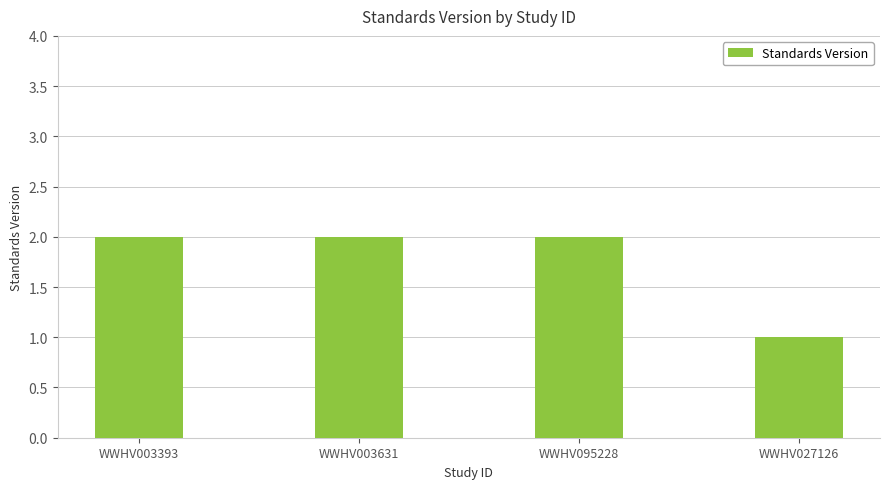

Reading left to right, list all the values displayed in this chart.

WWHV003393=2	WWHV003631=2	WWHV095228=2	WWHV027126=1